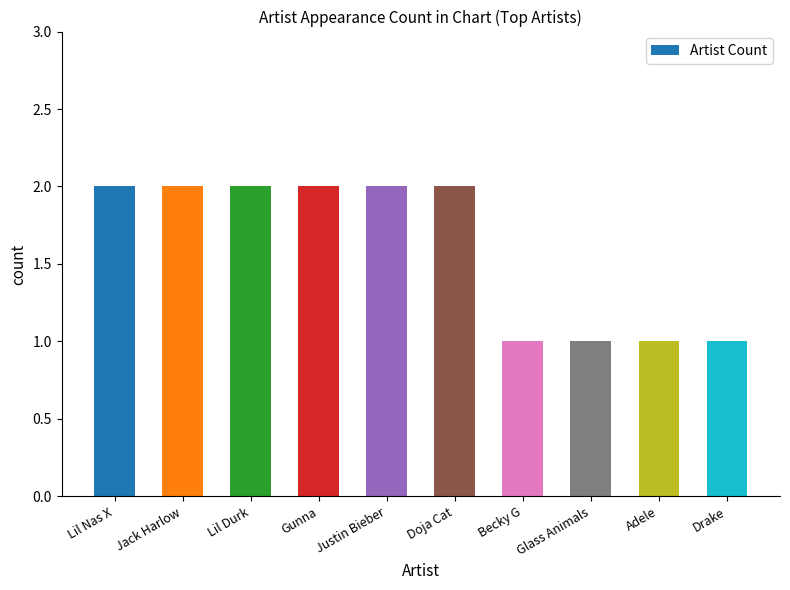

The chart shows a value of 2 at Lil Durk. True or false?

True